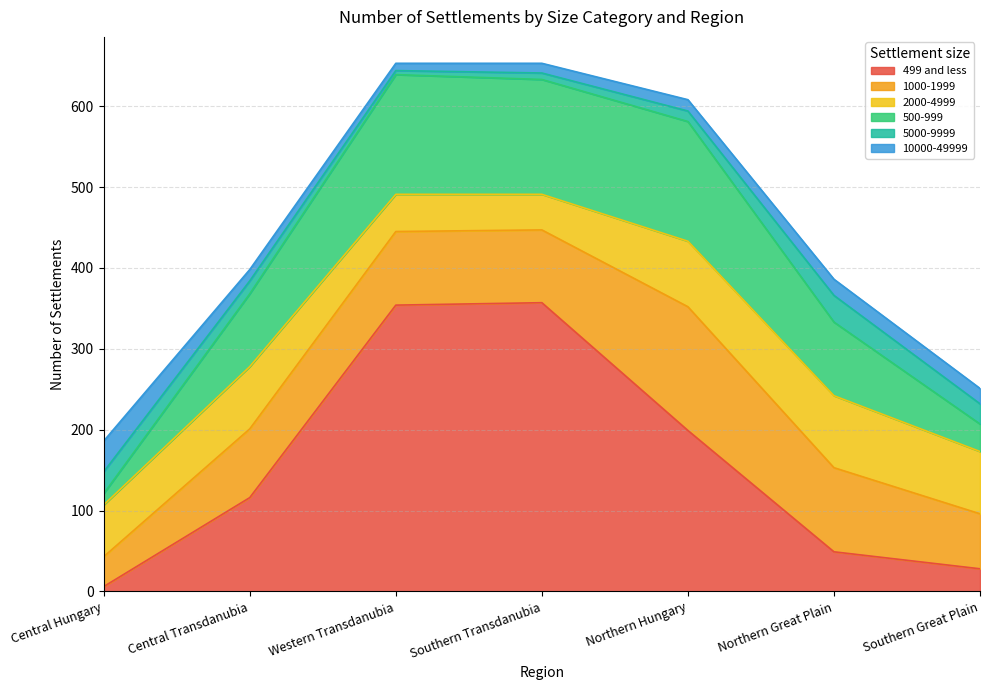

Does the chart display data point markers on the line(s)?

No